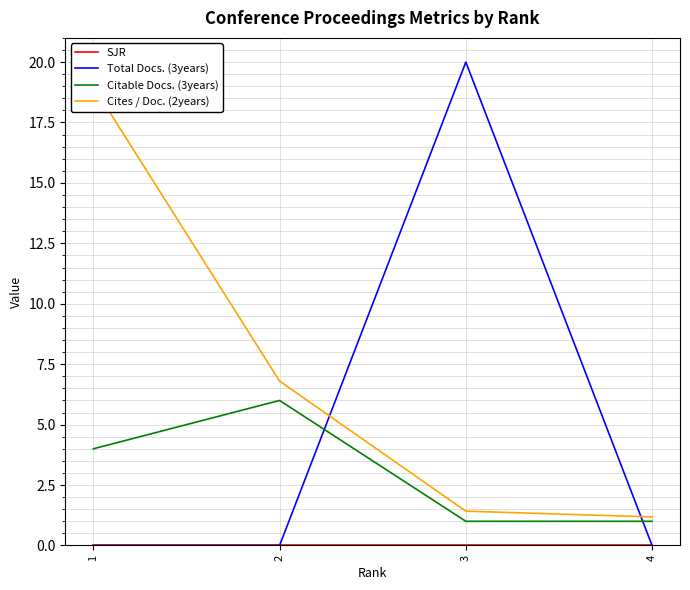

The Total Docs. (3years) series shows 0.0 at 1. True or false?

True